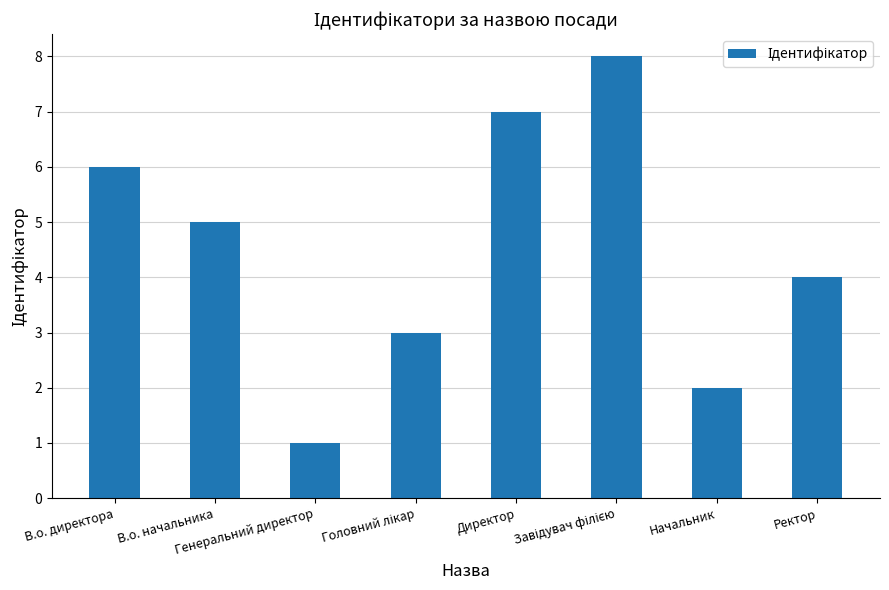

What is the label of the 7th bar from the left?

Начальник